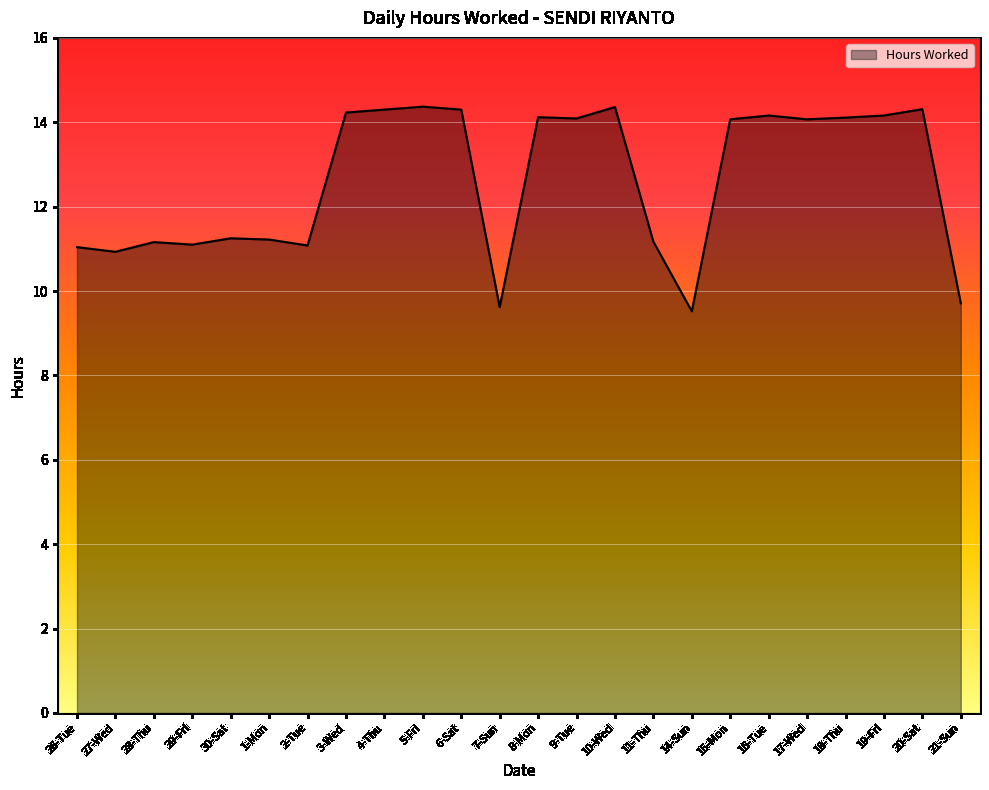

Read the value at 2-Tue.

11.1